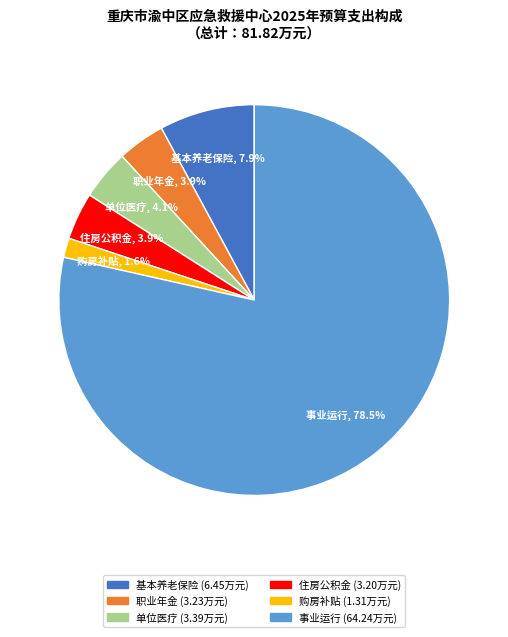

Approximately how many times larger is the value at 单位医疗 compared to 住房公积金?

1.1